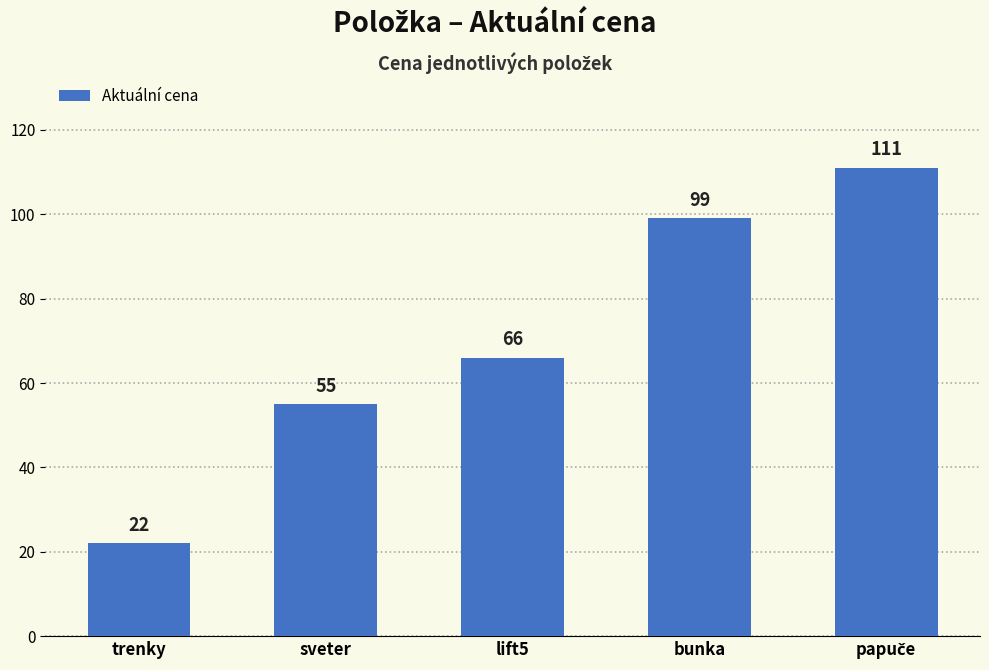

Count the values in the range 55 to 99.

3